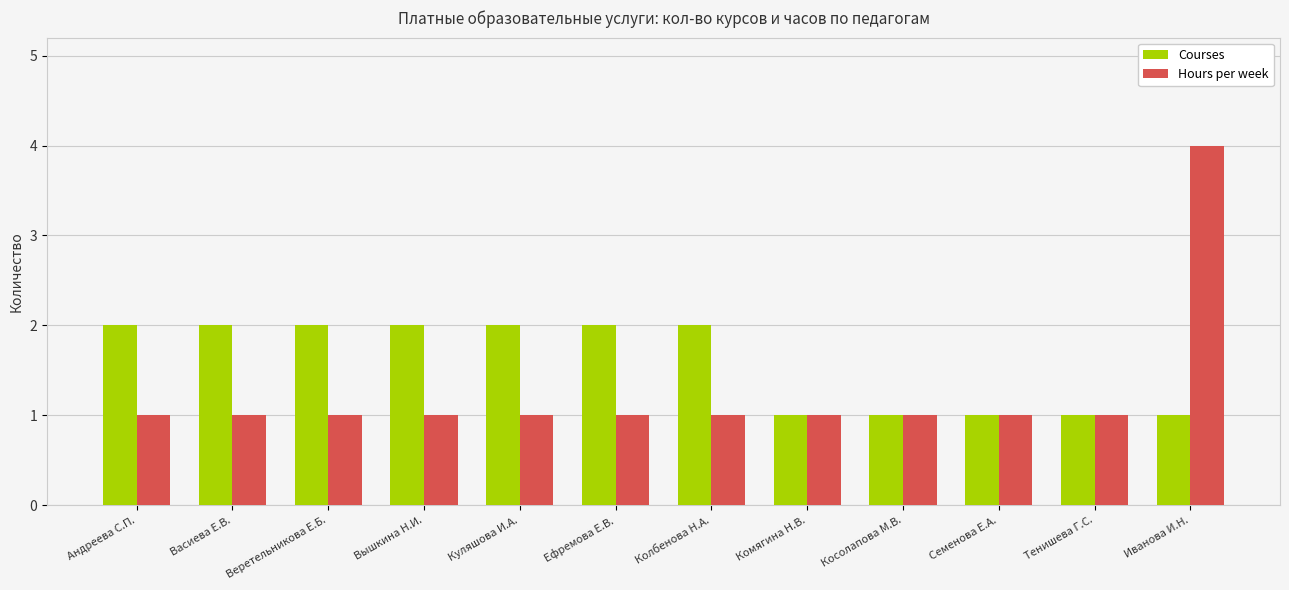

The Hours per week series shows 4 at Иванова И.Н.. True or false?

True